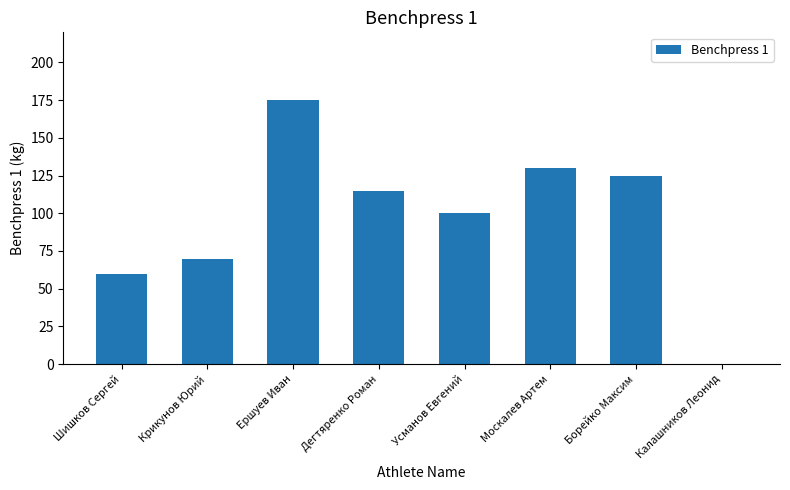

What is the sum of the values at Шишков Сергей and Москалев Артем?

190